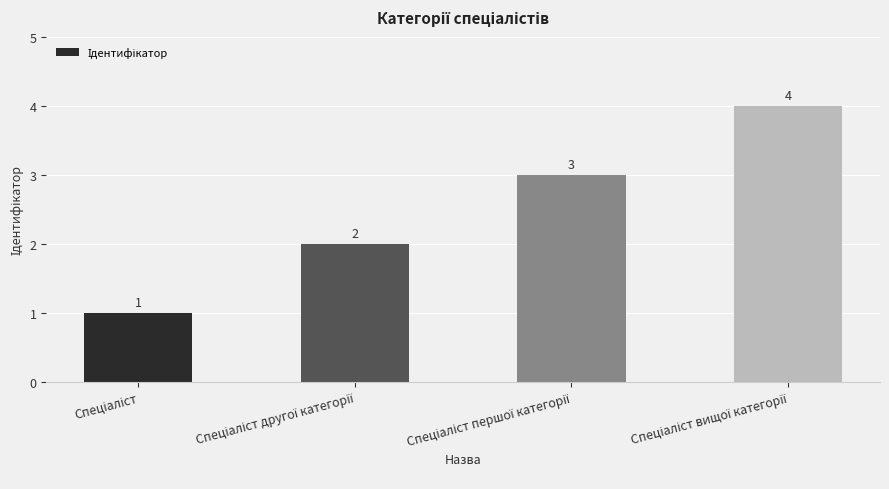

How many values are between 2 and 4?

3